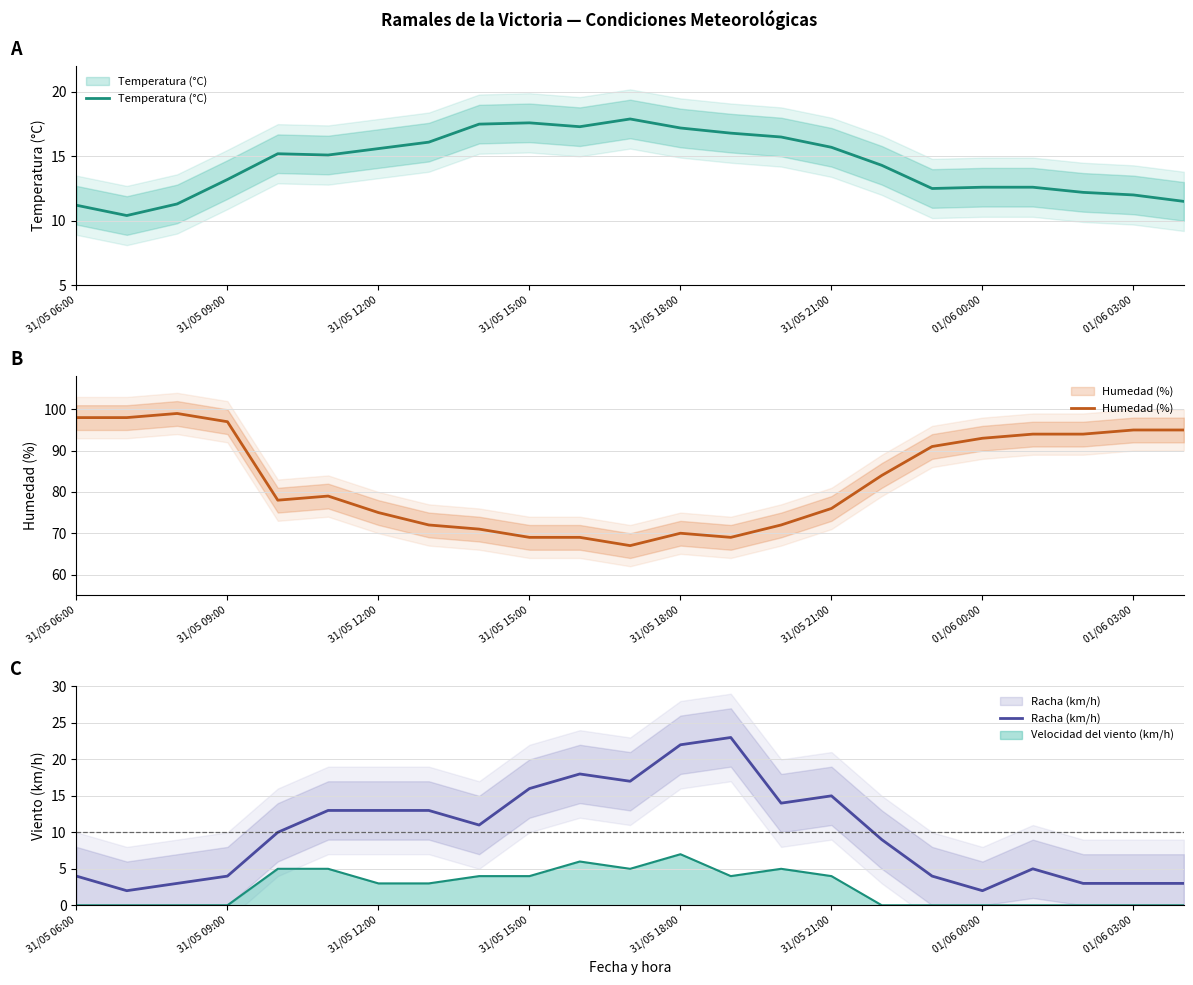

The value of Humedad (%) at 14 is 23.7. True or false?

False